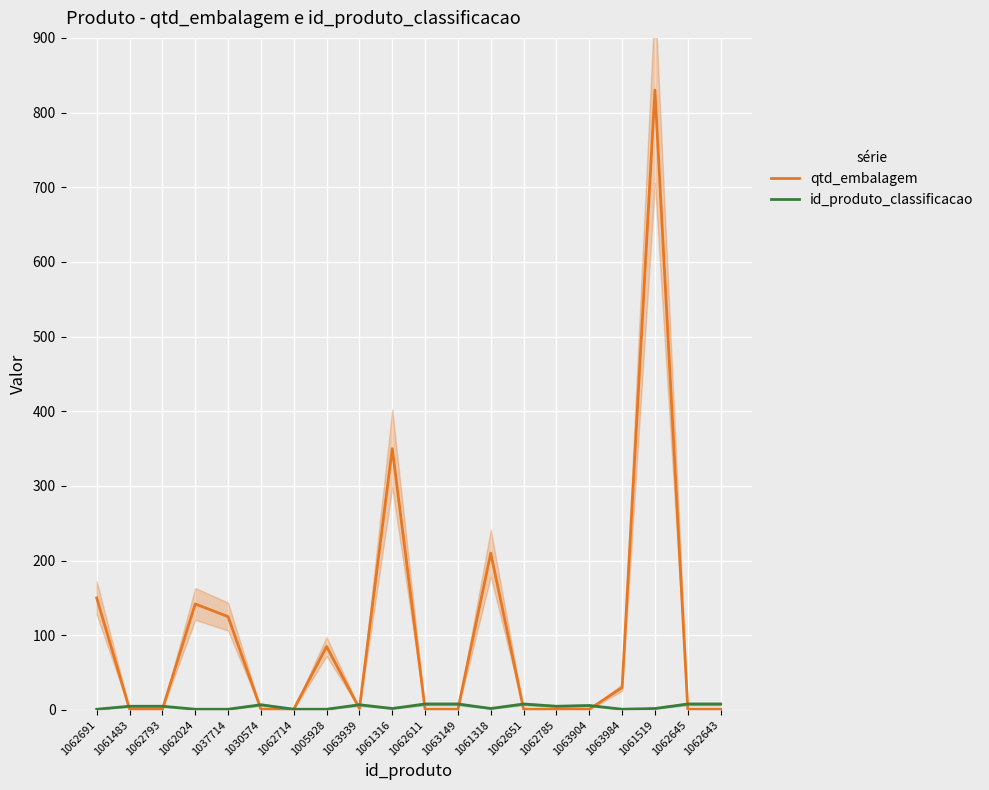

How many data points in id_produto_classificacao are less than 5?

9